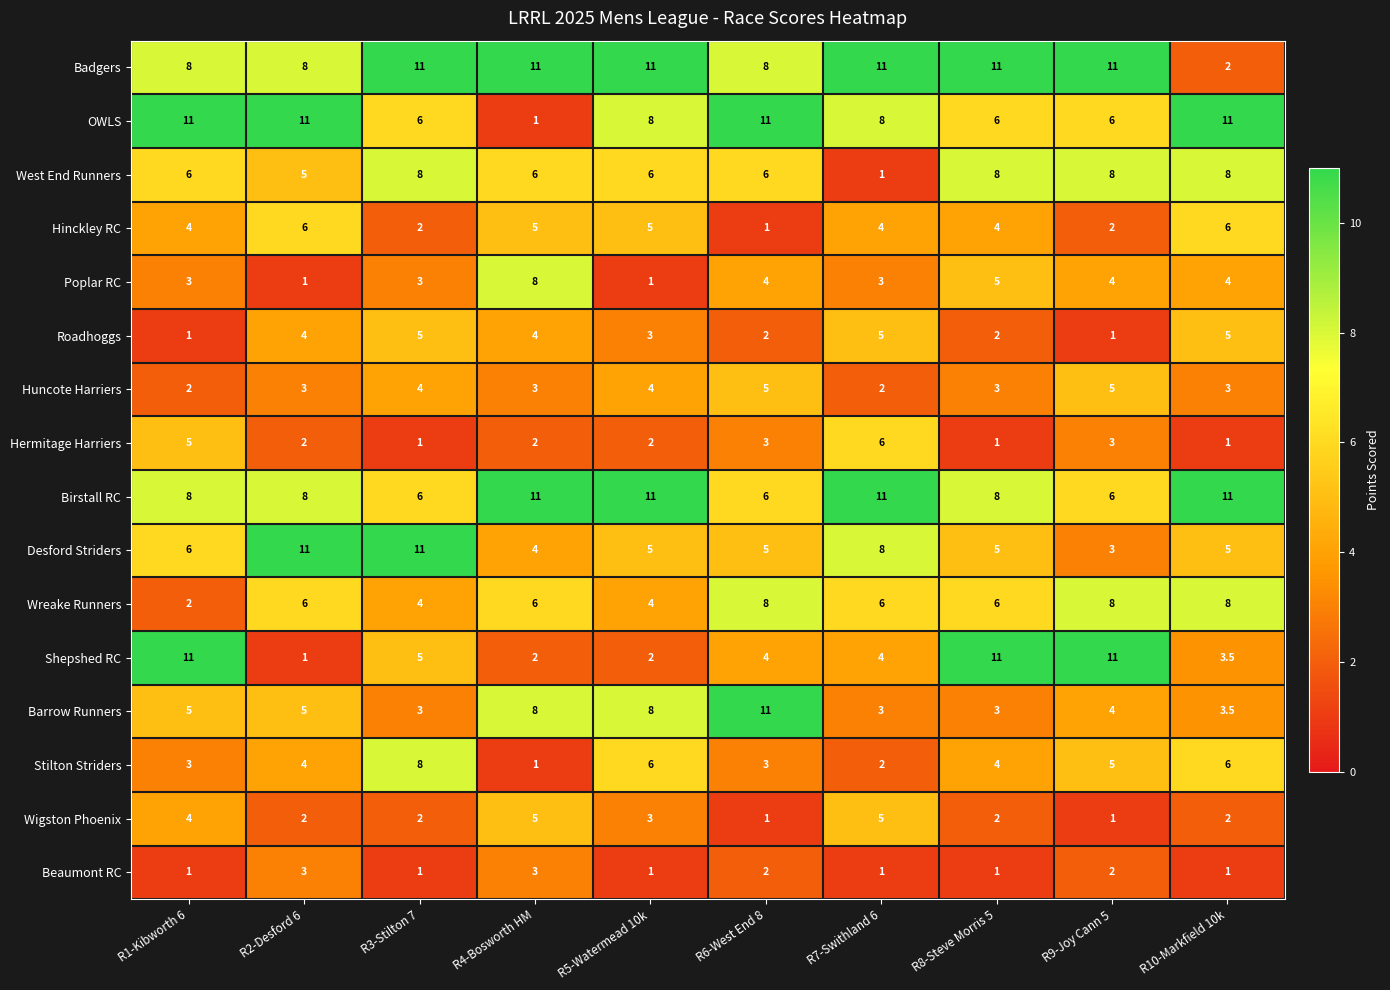

What is the difference between the highest and lowest values at R7-Swithland 6?

10.0